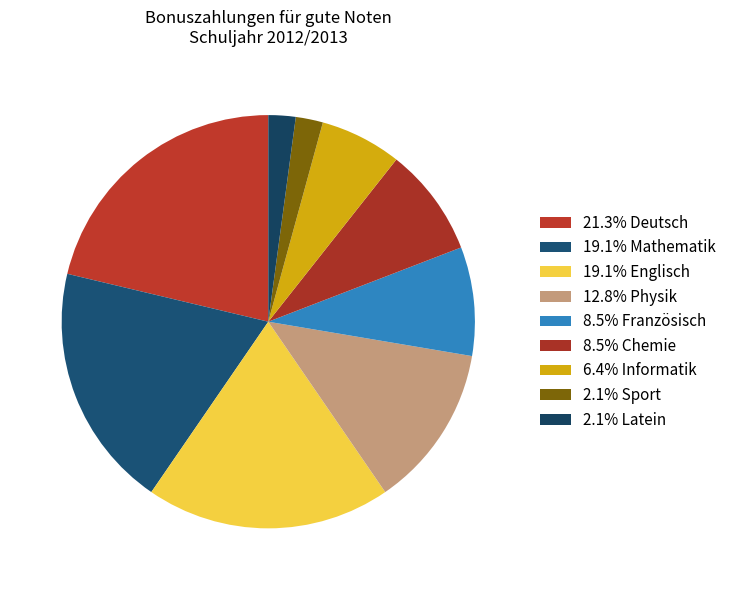

Does any single category account for the majority?

No